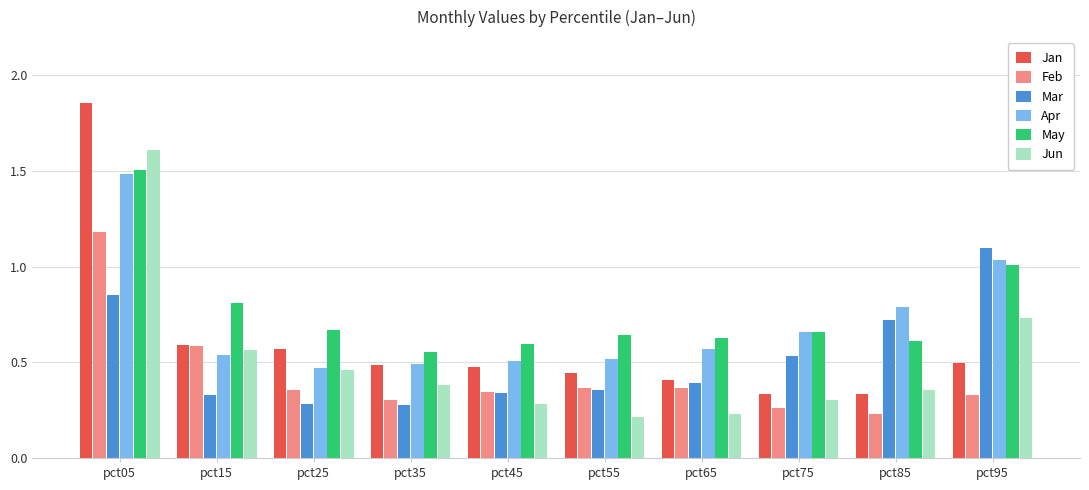

Which category has the highest value in the Jun series?

pct05